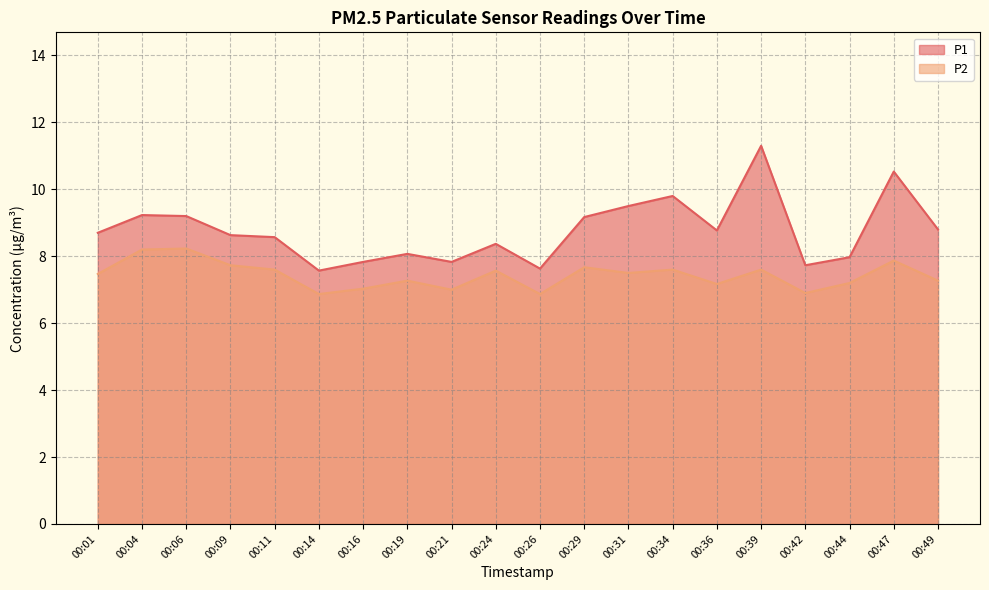

How many values in the P2 series exceed 7?

16